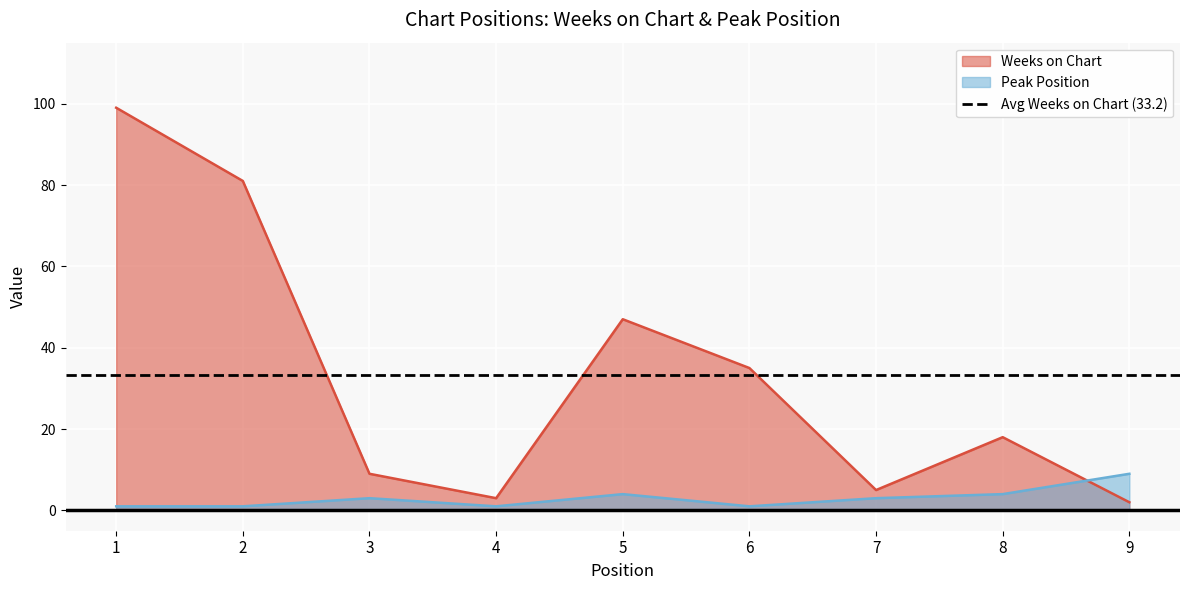

Rank the series at 3 from highest to lowest value.

Weeks on Chart, Peak Position